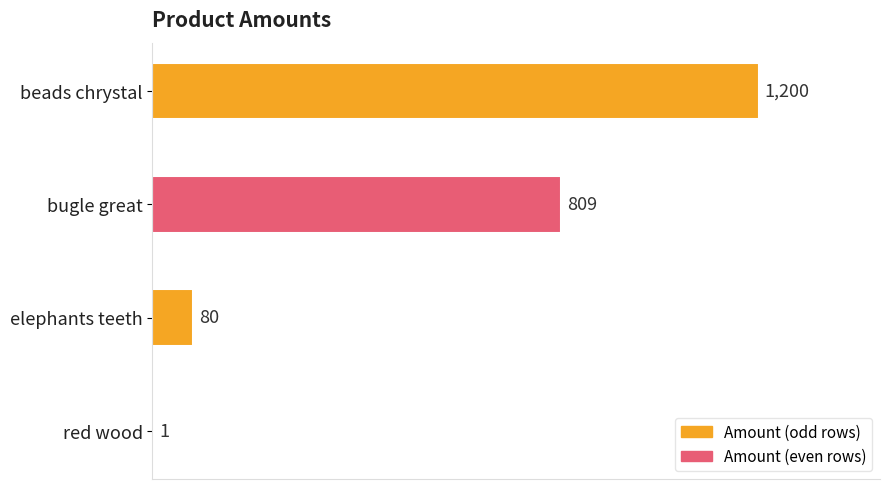

The chart shows a value of 142 at elephants teeth. True or false?

False